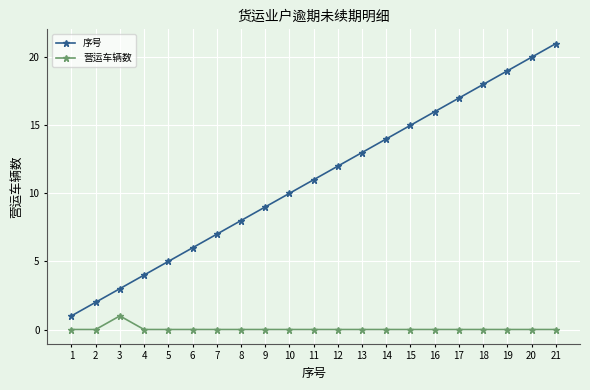

Is the value of 序号 at 18 greater than the value of 营运车辆数 at 11?

Yes